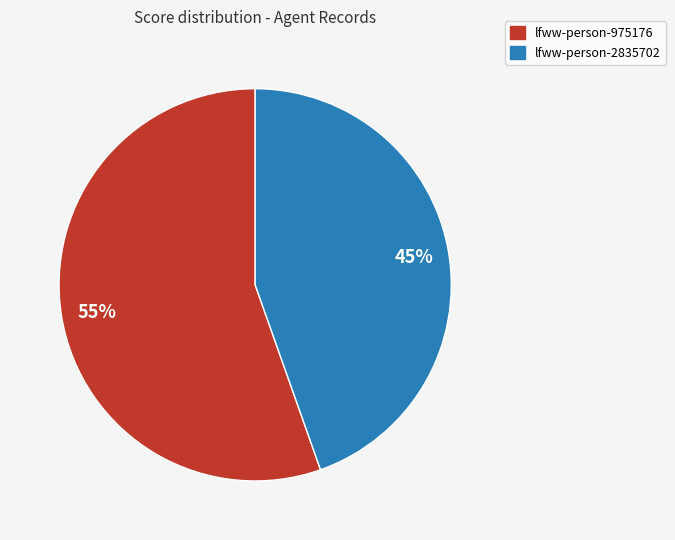

What percentage is the lfww-person-975176 slice, to the nearest percent?

55%